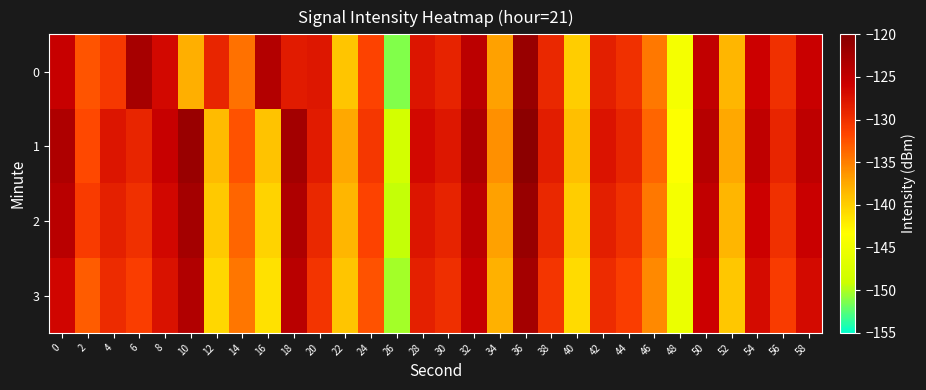

Reading left to right, what are all the values shown in this chart?

0: 0=-125.6	2=-132.7	4=-130.7	6=-122.7	8=-126.6	10=-137.9	12=-129.1	14=-134.2	16=-123.7	18=-128.3	20=-127.9	22=-139.4	24=-131.6	26=-151.3	28=-127.7	30=-128.9	32=-124.4	34=-137.0	36=-121.5	38=-129.4	40=-139.9	42=-128.6	44=-130.1	46=-134.6	48=-144.5	50=-125.0	52=-138.4	54=-125.9	56=-130.0	58=-125.7
1: 0=-123.3	2=-132.0	4=-127.7	6=-129.1	8=-125.5	10=-121.6	12=-138.6	14=-132.6	16=-139.3	18=-122.4	20=-128.3	22=-137.4	24=-130.6	26=-148.3	28=-126.7	30=-127.9	32=-123.4	34=-136.0	36=-120.5	38=-128.4	40=-138.9	42=-127.6	44=-129.1	46=-133.6	48=-143.5	50=-124.0	52=-137.4	54=-124.9	56=-129.0	58=-124.7
2: 0=-124.3	2=-131.0	4=-128.7	6=-130.1	8=-126.5	10=-122.6	12=-139.6	14=-133.6	16=-140.3	18=-123.4	20=-129.3	22=-138.4	24=-131.6	26=-149.3	28=-127.7	30=-128.9	32=-124.4	34=-137.0	36=-121.5	38=-129.4	40=-139.9	42=-128.6	44=-130.1	46=-134.6	48=-144.5	50=-125.0	52=-138.4	54=-125.9	56=-130.0	58=-125.7
3: 0=-126.3	2=-133.0	4=-129.7	6=-131.1	8=-127.5	10=-123.6	12=-140.6	14=-134.6	16=-141.3	18=-124.4	20=-130.3	22=-139.4	24=-132.6	26=-150.3	28=-128.7	30=-129.9	32=-125.4	34=-138.0	36=-122.5	38=-130.4	40=-140.9	42=-129.6	44=-131.1	46=-135.6	48=-145.5	50=-126.0	52=-139.4	54=-126.9	56=-131.0	58=-126.7